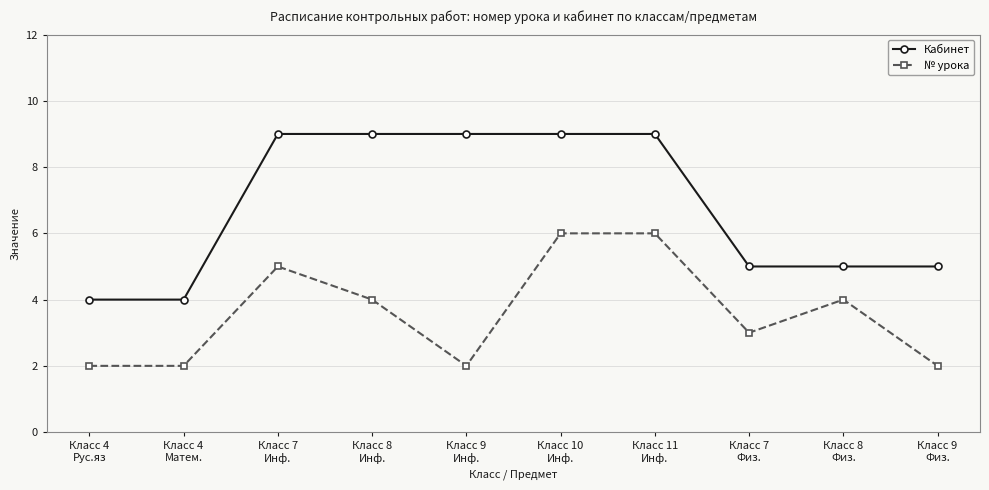

True or false: № урока has more than 0 interior local peaks.

True